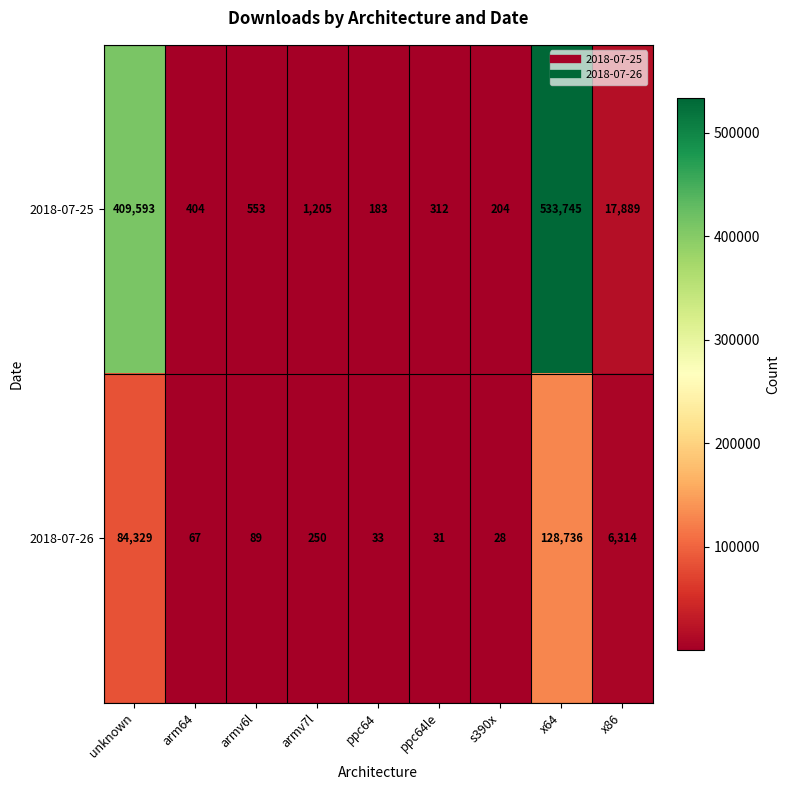

At which category does the chart reach its peak across all series?

x64